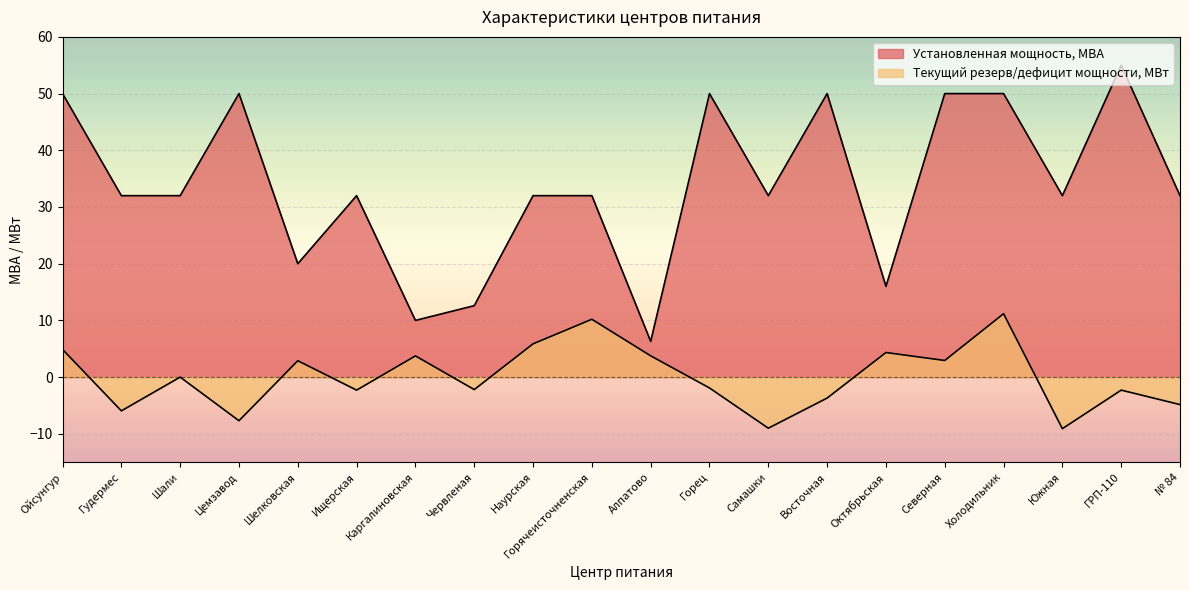

What is the difference between the Установленная мощность, МВА values at Червленая and Горец?

37.4